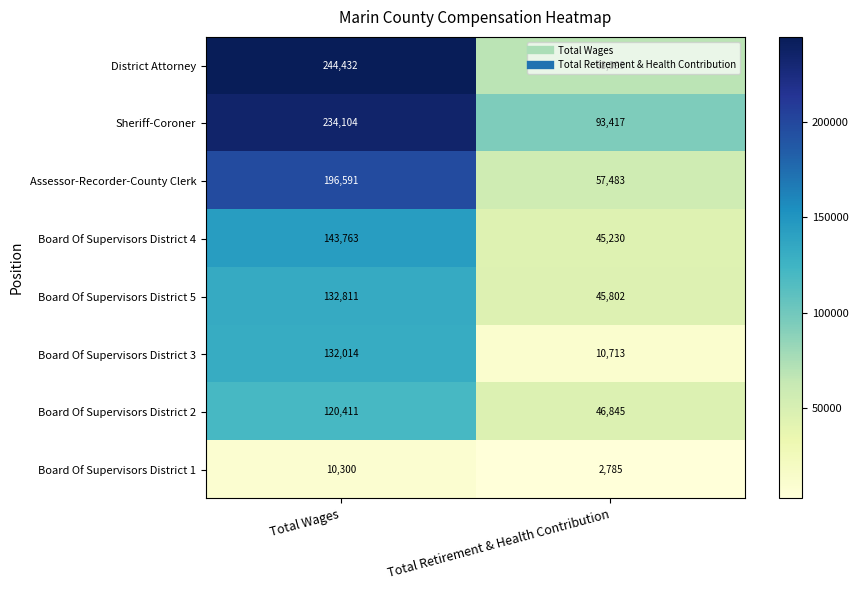

How many data points does each series have?

2